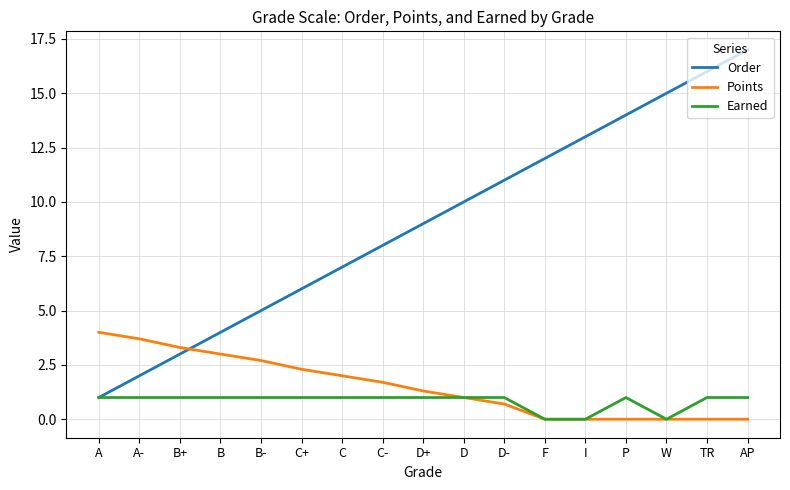

Is it true that Order equals 16.0 at TR?

True